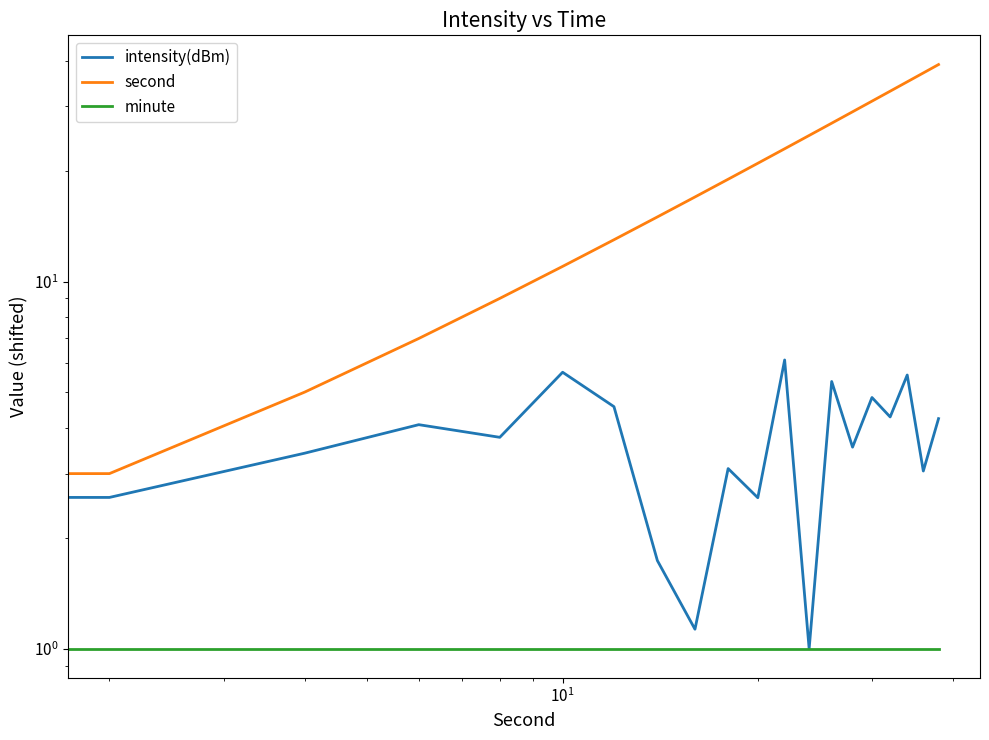

Which series has the largest range (max minus min)?

second